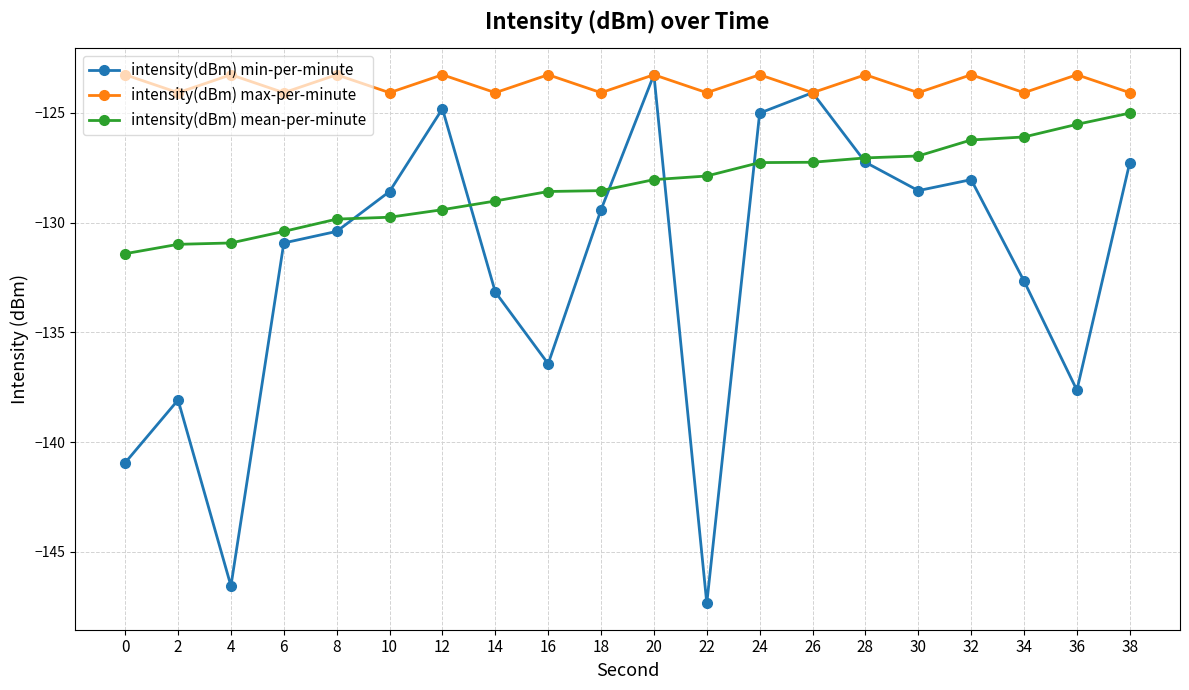

Is it true that intensity(dBm) mean-per-minute equals -129.8 at 8?

True